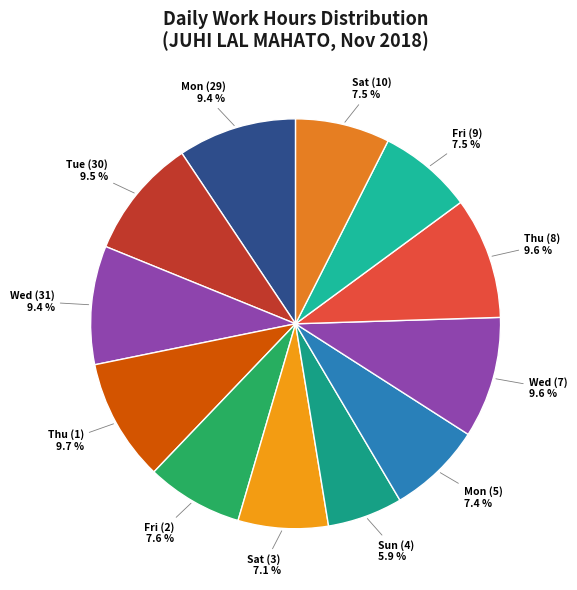

Is there a majority slice in this chart?

No